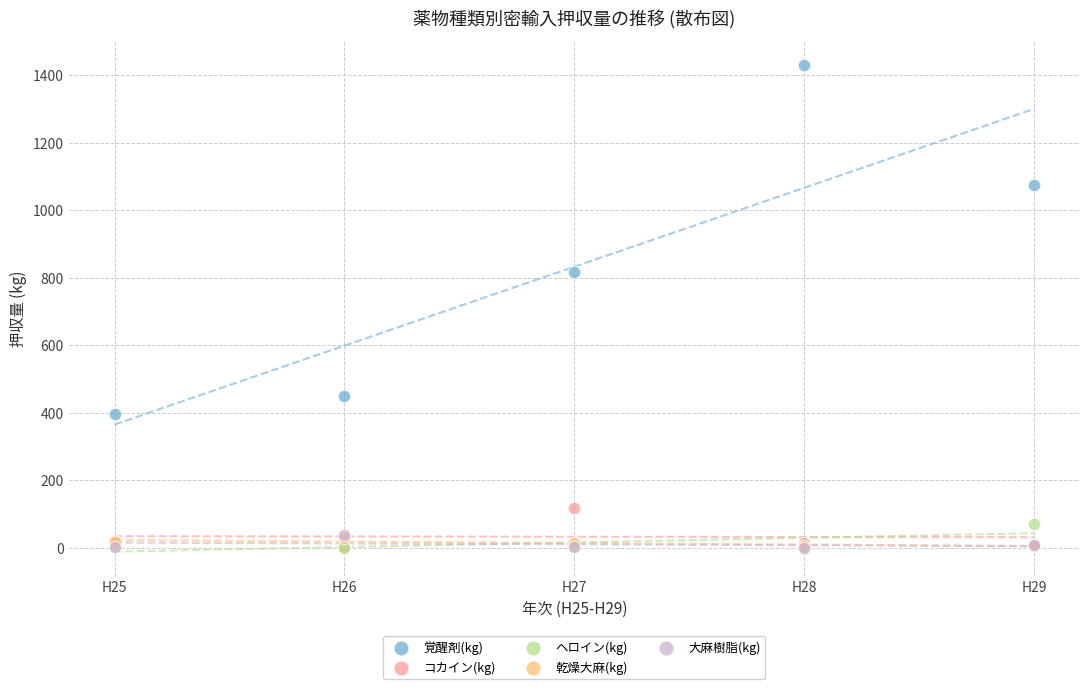

Which series has the widest spread of Y values?

覚醒剤(kg)